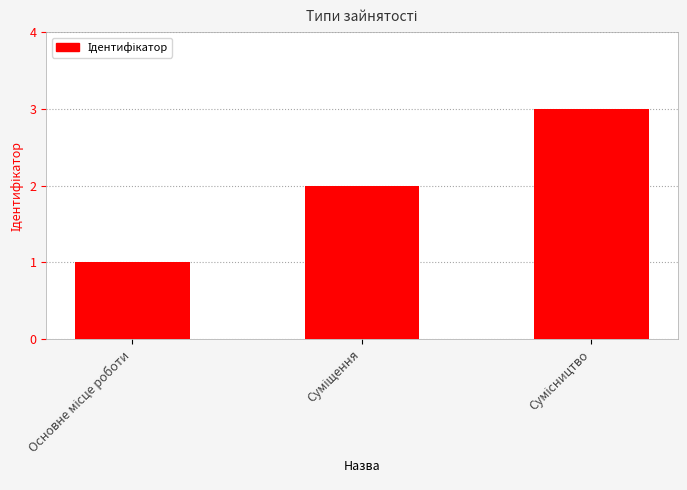

What is the difference between the second highest and minimum values?

1